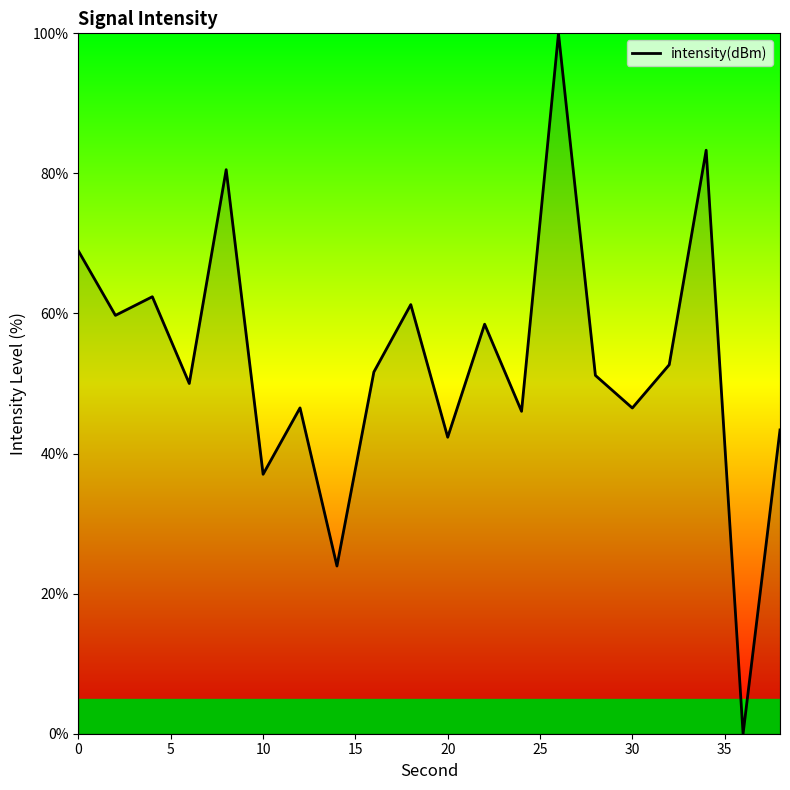

What is the greatest value displayed?

100.0